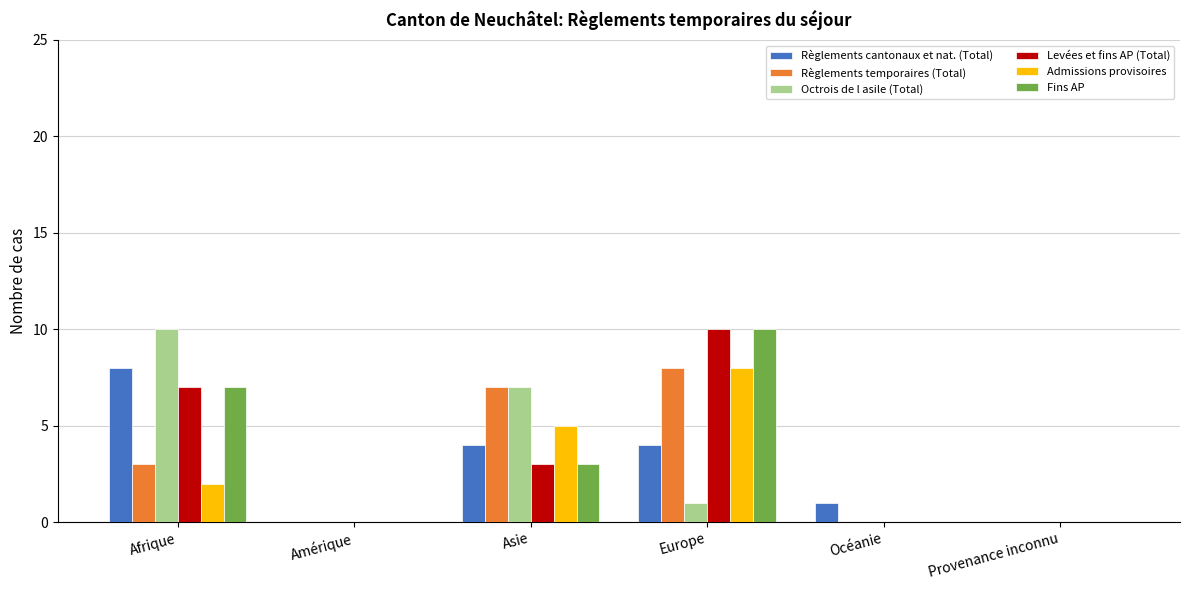

What is the sum of the Fins AP values at Asie and Amérique?

3